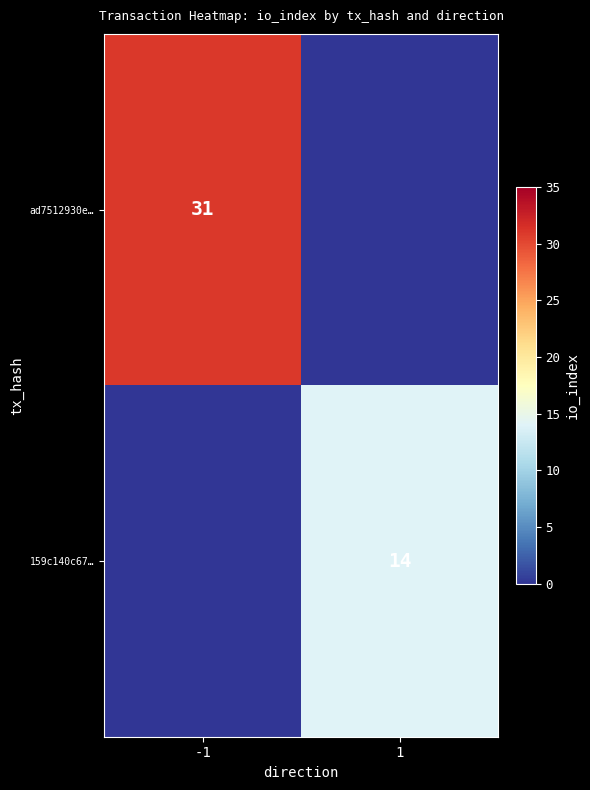

True or false: 159c140c67… has a value of 21 at 1.

False